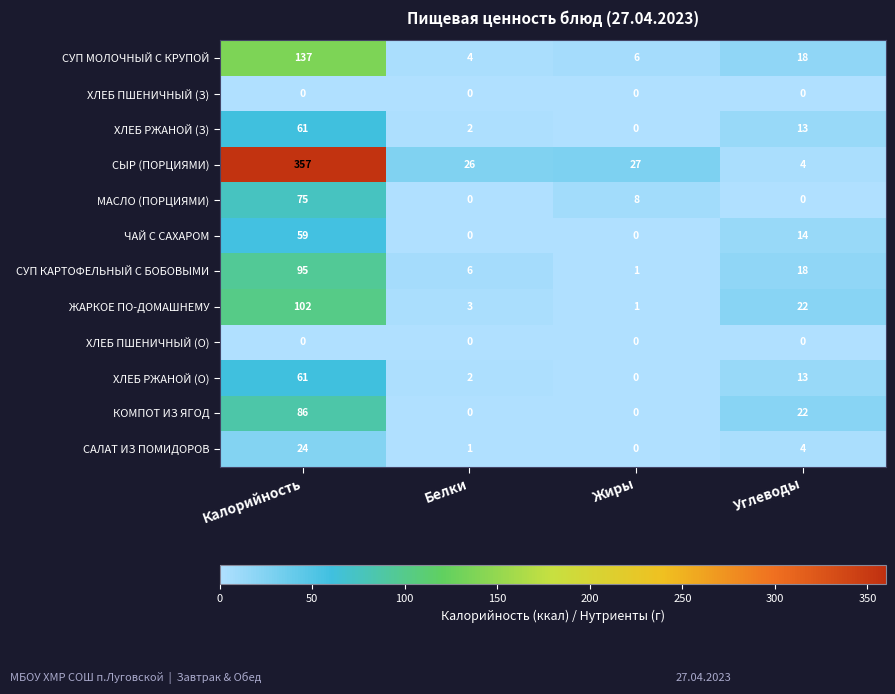

List the labels in order of ХЛЕБ РЖАНОЙ (З) value, smallest first.

Жиры, Белки, Углеводы, Калорийность